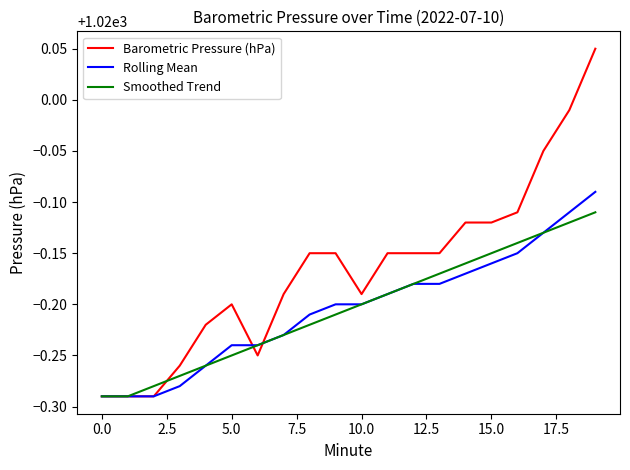

Which series has the largest total across all categories?

Barometric Pressure (hPa)